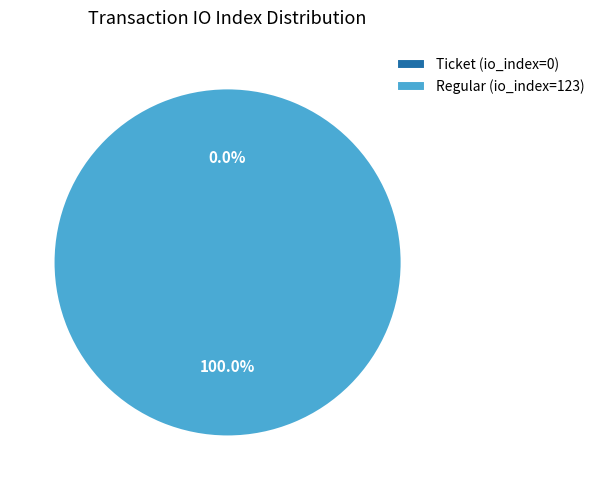

What is the smallest slice in the pie chart?

Ticket (io_index=0)